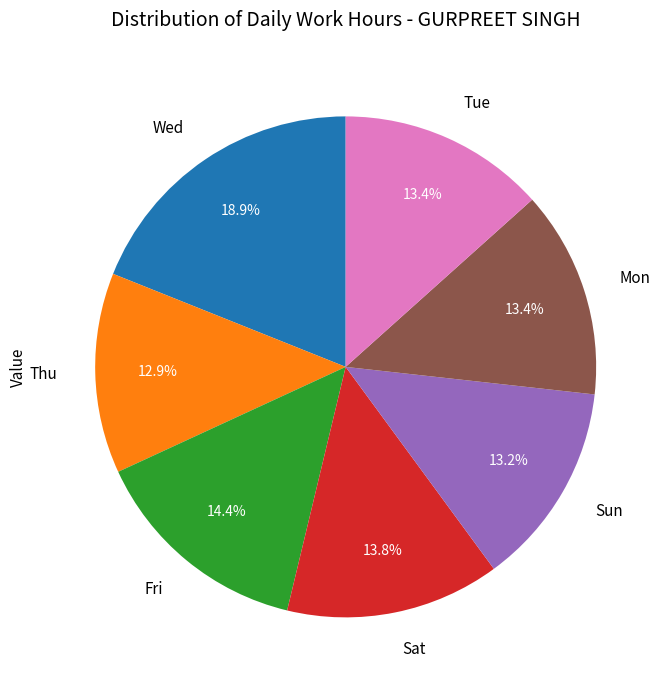

Which has a higher value, Mon or Fri?

Fri